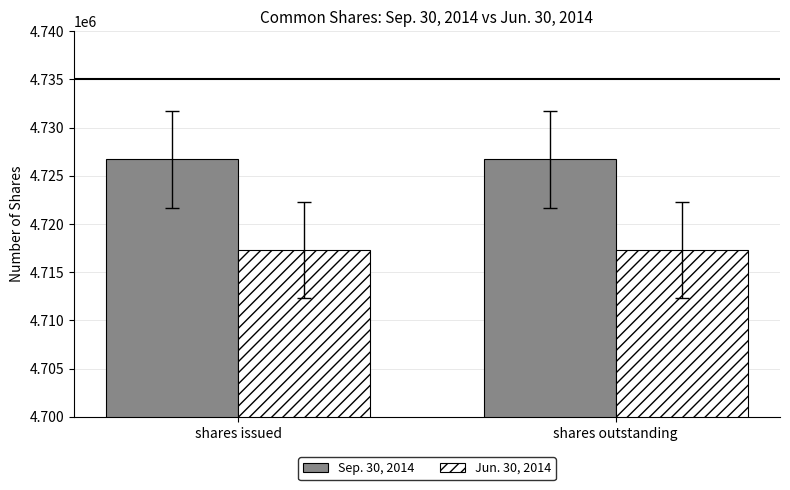

The value of Sep. 30, 2014 at shares issued is 1034280. True or false?

False